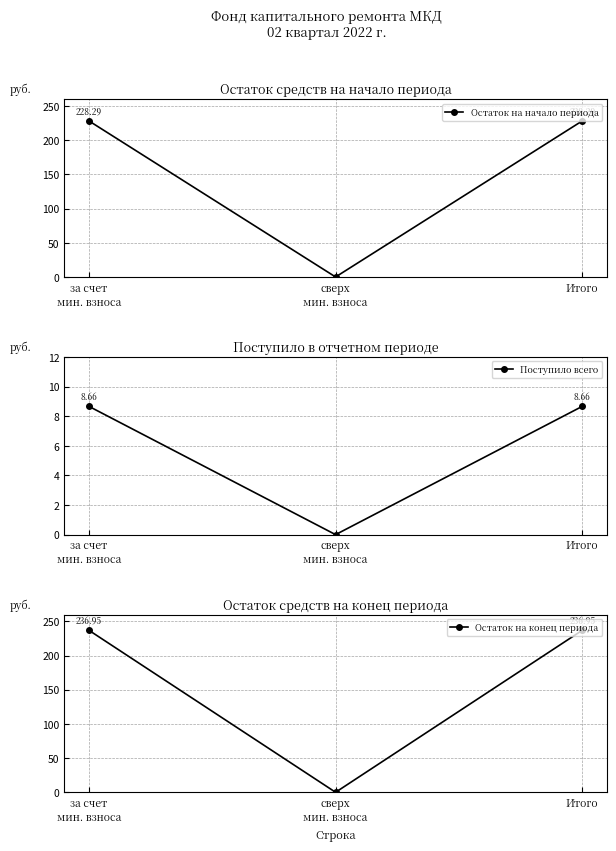

How many lines are shown in the chart?

3